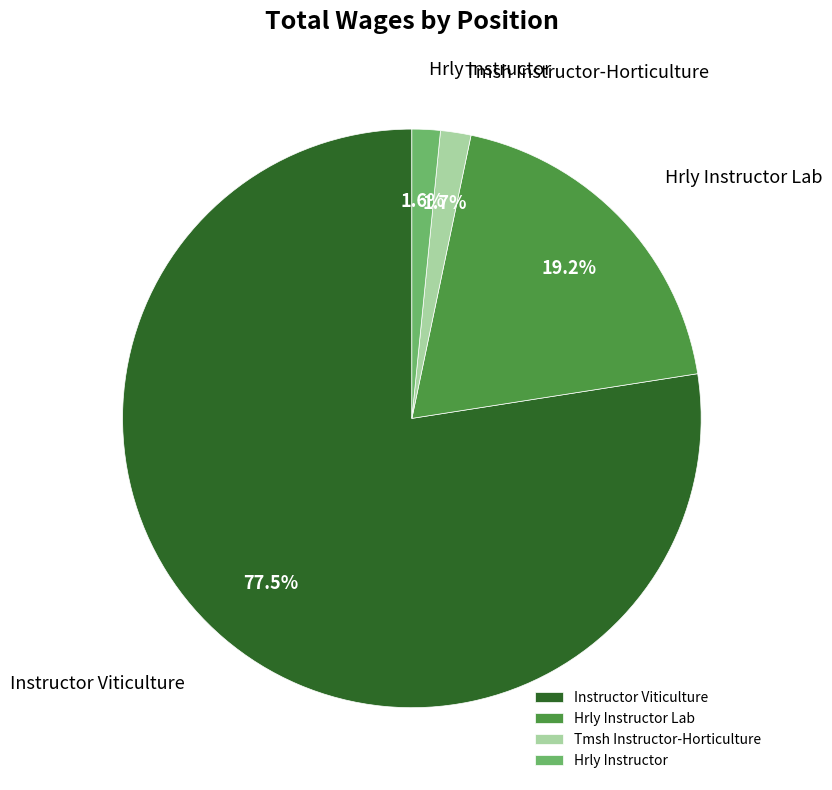

What is the largest slice in the pie chart?

Instructor Viticulture